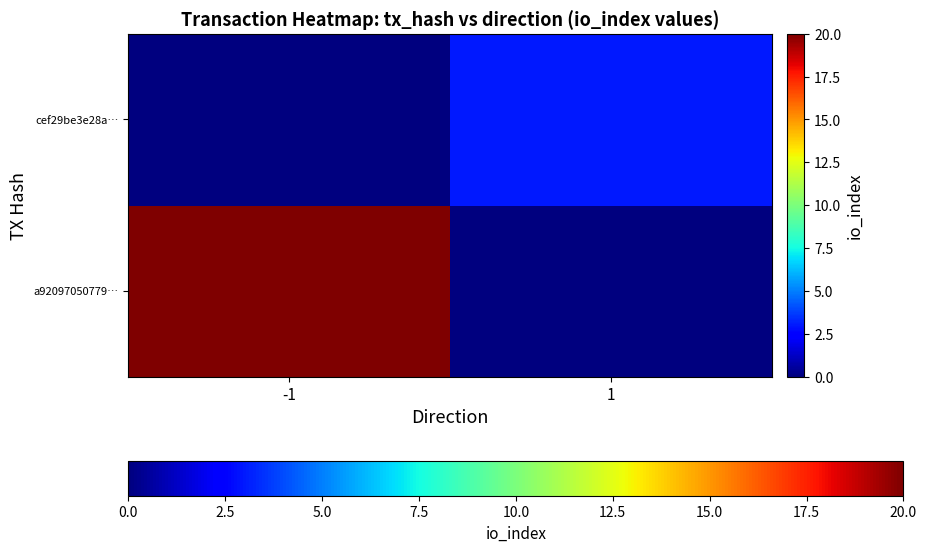

Reading right to left, extract all data points from this chart.

a92097050779…: 1=0	-1=20
cef29be3e28a…: 1=3	-1=0